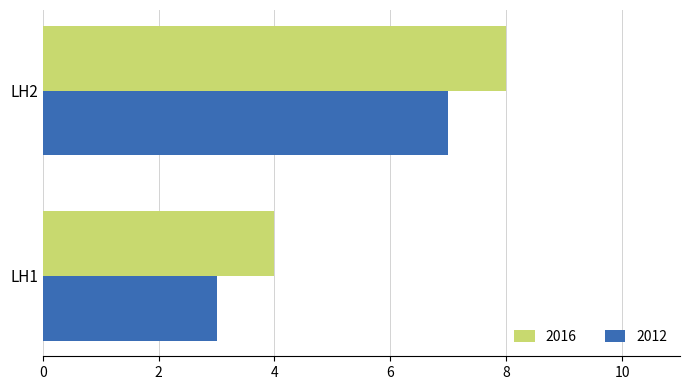

The 2012 series shows 2 at LH1. True or false?

False